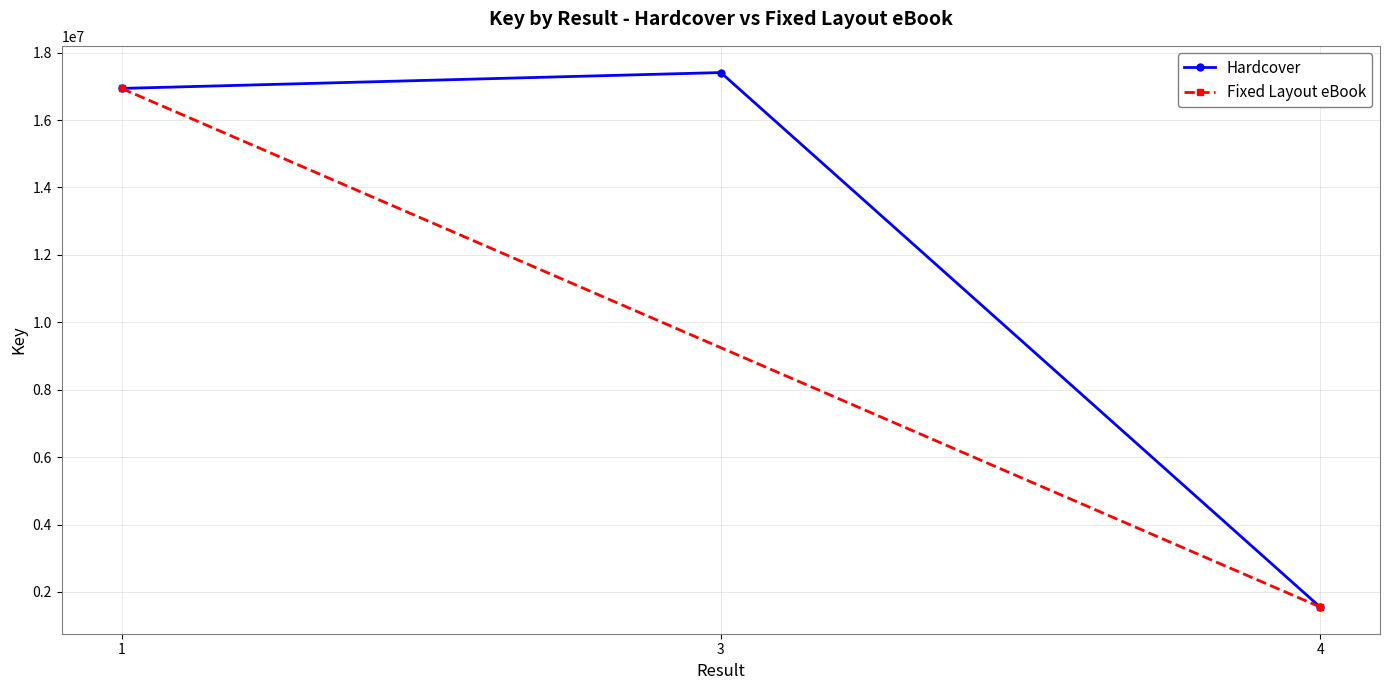

List the labels in order of value, largest first.

3, 1, 4